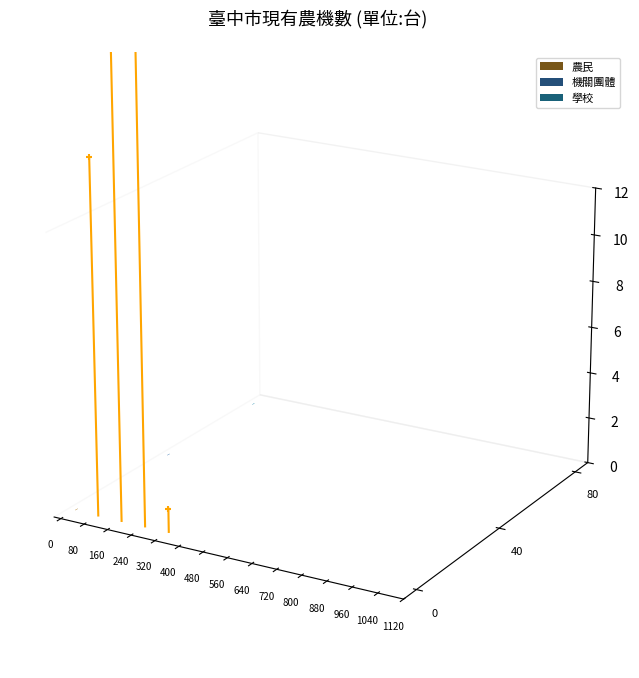

Between 0 and 80, which is larger?

80